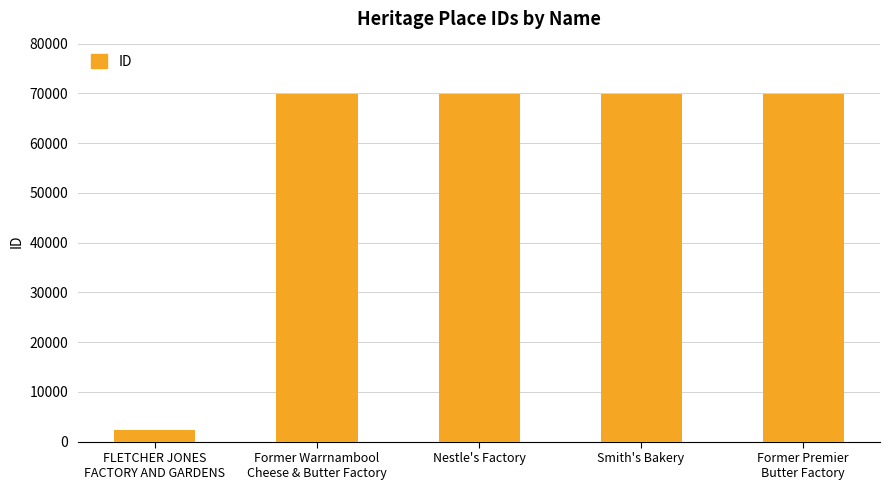

What is the sum of the values at FLETCHER JONES
FACTORY AND GARDENS and Smith's Bakery?

72294